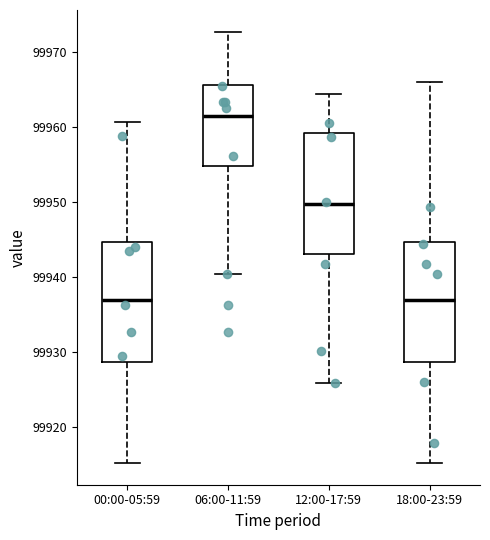

Which box has the highest median line?

06:00-11:59